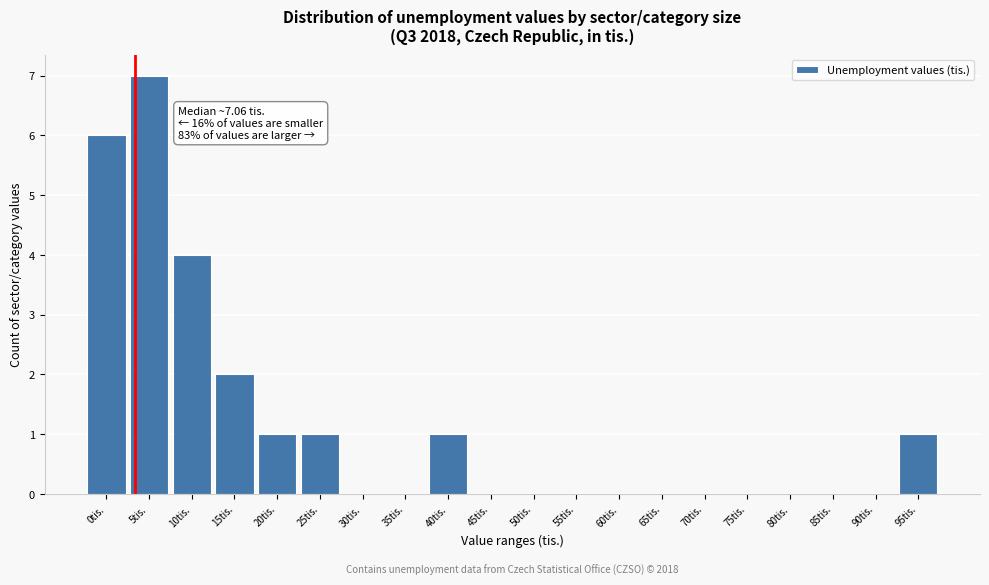

Reading left to right, list all the values displayed in this chart.

0tis.=6	5tis.=7	10tis.=4	15tis.=2	20tis.=1	25tis.=1	30tis.=0	35tis.=0	40tis.=1	45tis.=0	50tis.=0	55tis.=0	60tis.=0	65tis.=0	70tis.=0	75tis.=0	80tis.=0	85tis.=0	90tis.=0	95tis.=1